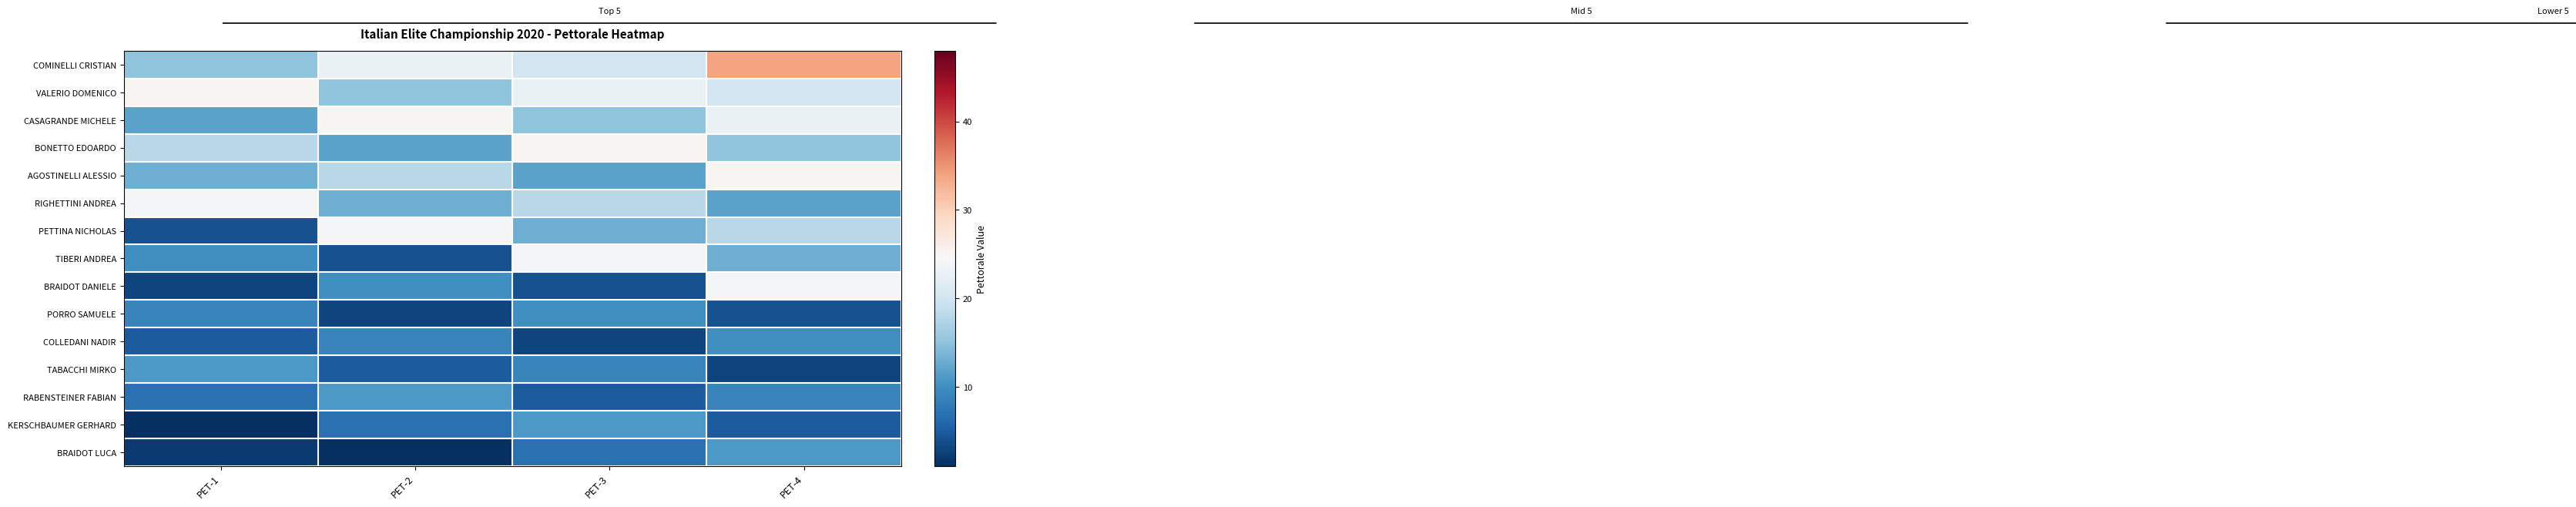

Count the number of categories in the chart.

4